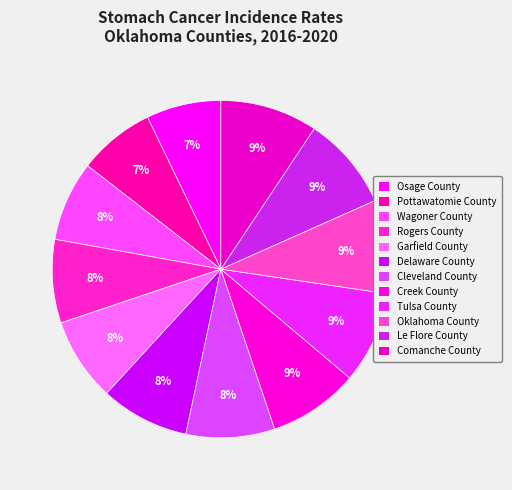

Approximately how many times larger is the value at Pottawatomie County compared to Osage County?

1.0